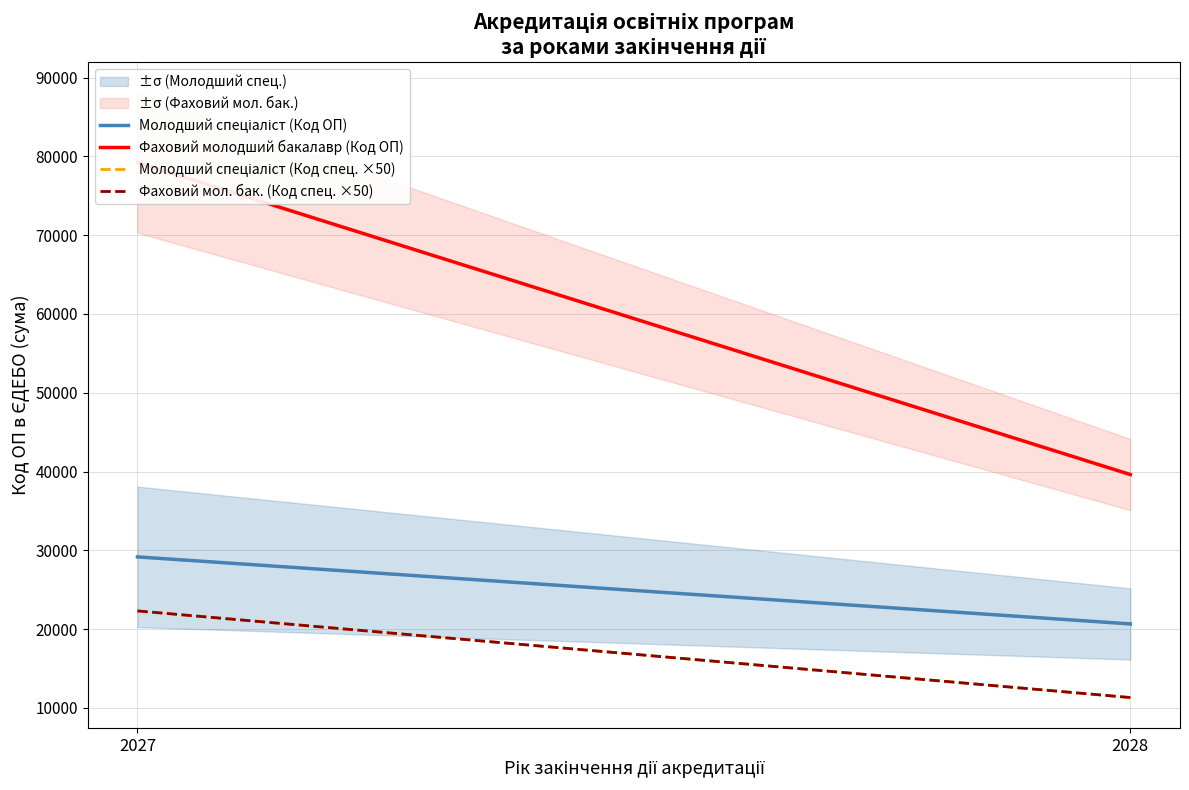

Which category has the lowest value across all series?

2028